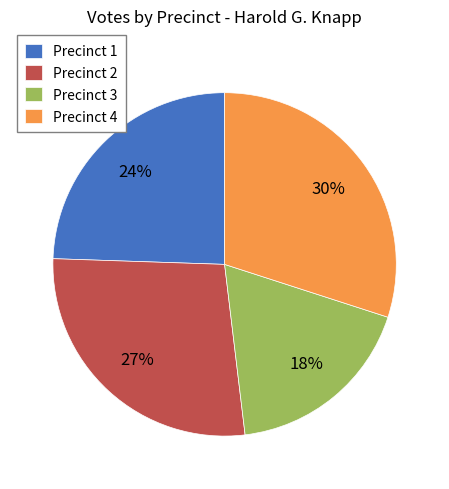

Which category has the smallest portion of the pie?

Precinct 3